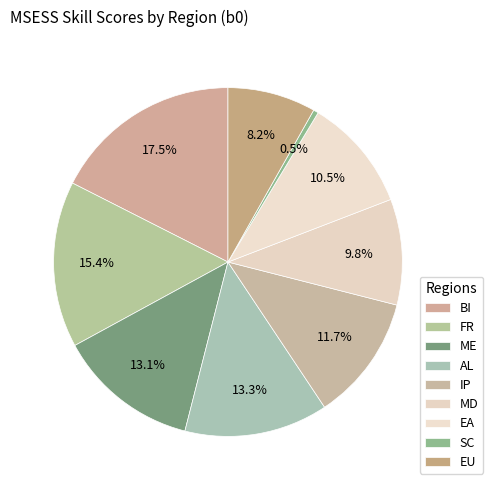

Count the number of slices in the pie.

9